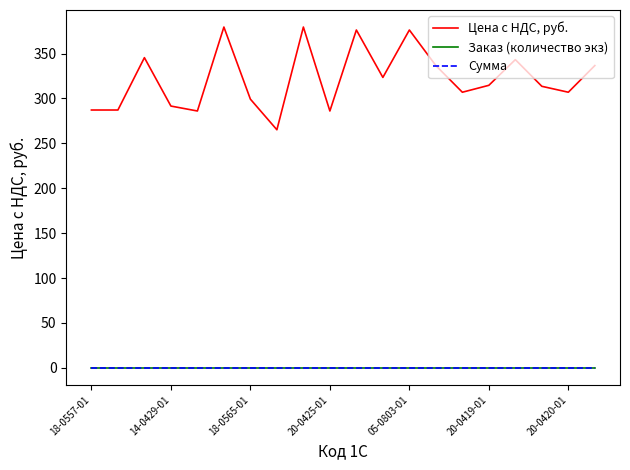

Does the chart have visible grid lines?

No